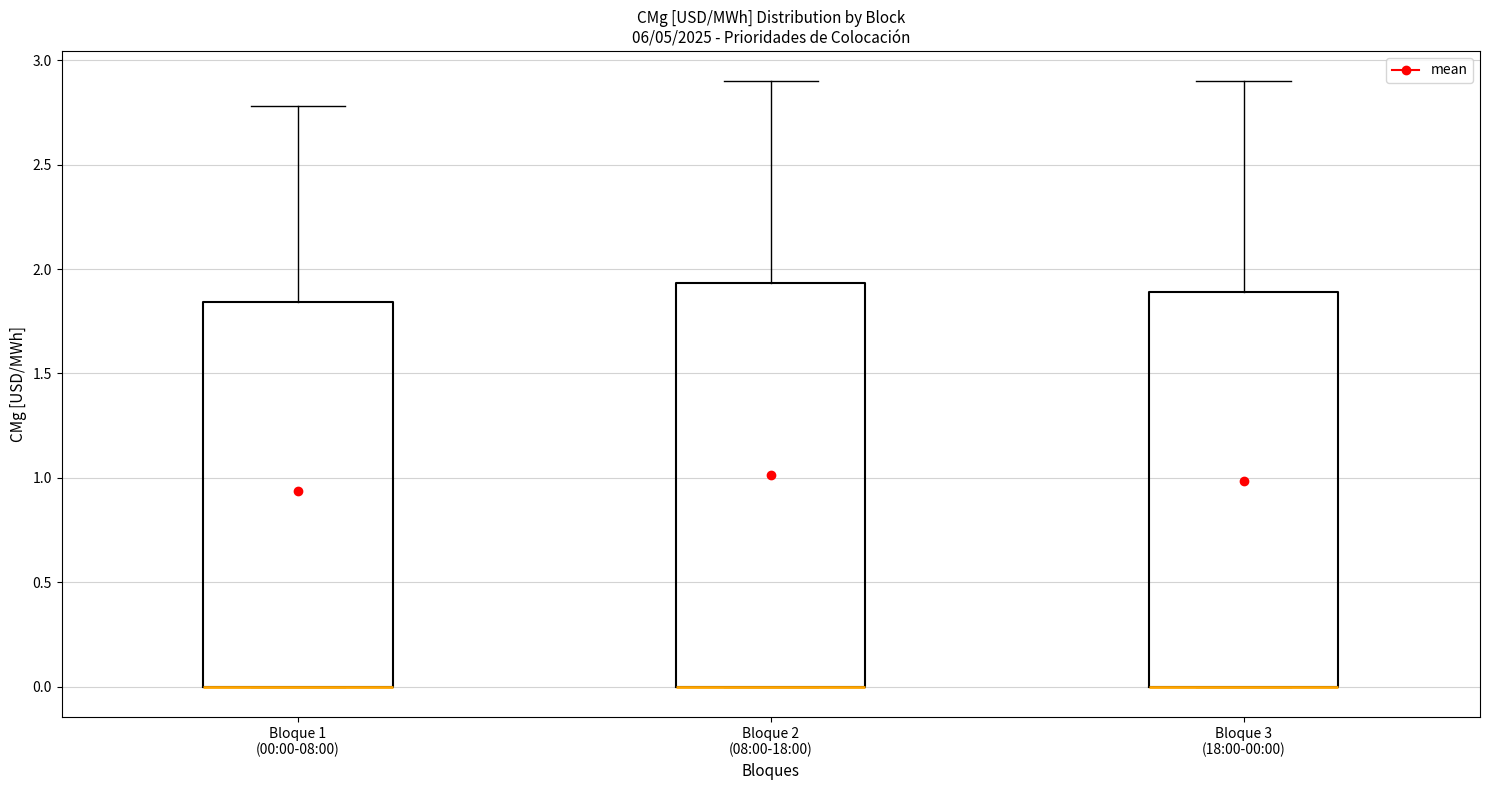

Reading left to right, read every box against the y-axis: the position of its median line, the range the box covers, and the ends of its whiskers. The values are not printed on the chart, so give them approximately, as read against the axis.

Bloque 1 (00:00-08:00): median 0.00 (drawn on the box's lower edge), box 0.00 to 1.85, whiskers 0.00 to 2.80
Bloque 2 (08:00-18:00): median 0.00 (drawn on the box's lower edge), box 0.00 to 1.95, whiskers 0.00 to 2.90
Bloque 3 (18:00-00:00): median 0.00 (drawn on the box's lower edge), box 0.00 to 1.90, whiskers 0.00 to 2.90